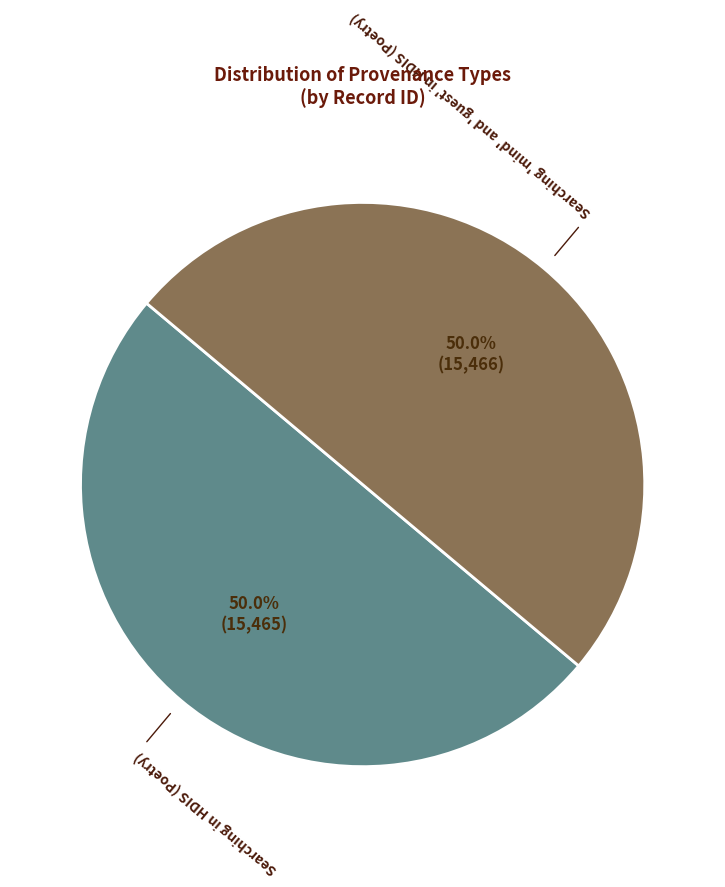

Which slice represents more than half of the pie?

Searching 'mind' and 'guest' in HDIS (Poetry)